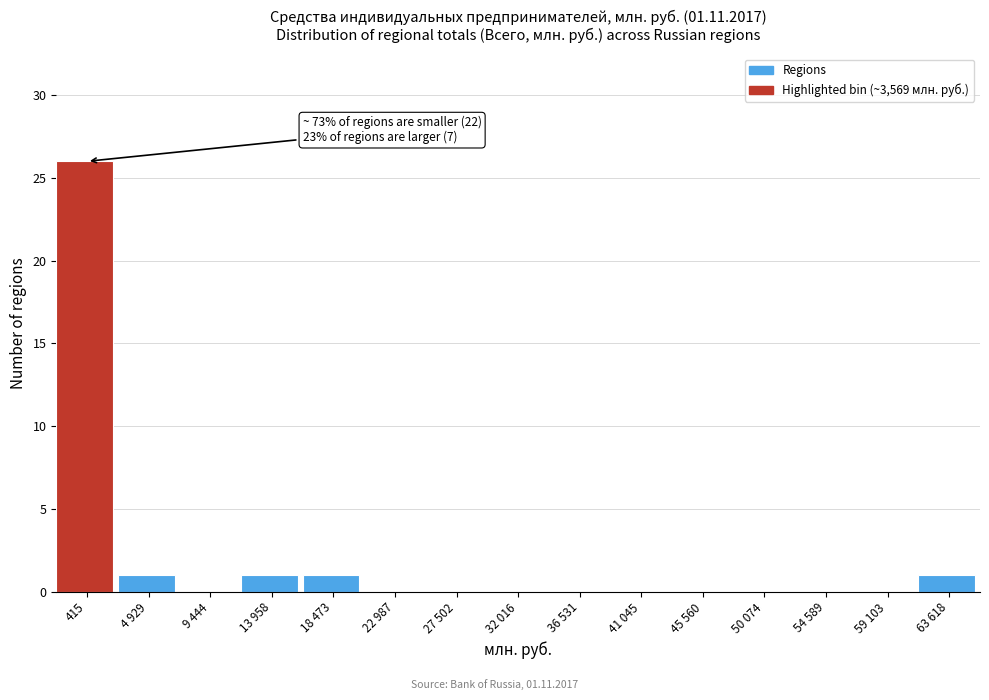

Reading left to right, transcribe all the data shown in this chart.

415=26	4 929=1	9 444=0	13 958=1	18 473=1	22 987=0	27 502=0	32 016=0	36 531=0	41 045=0	45 560=0	50 074=0	54 589=0	59 103=0	63 618=1